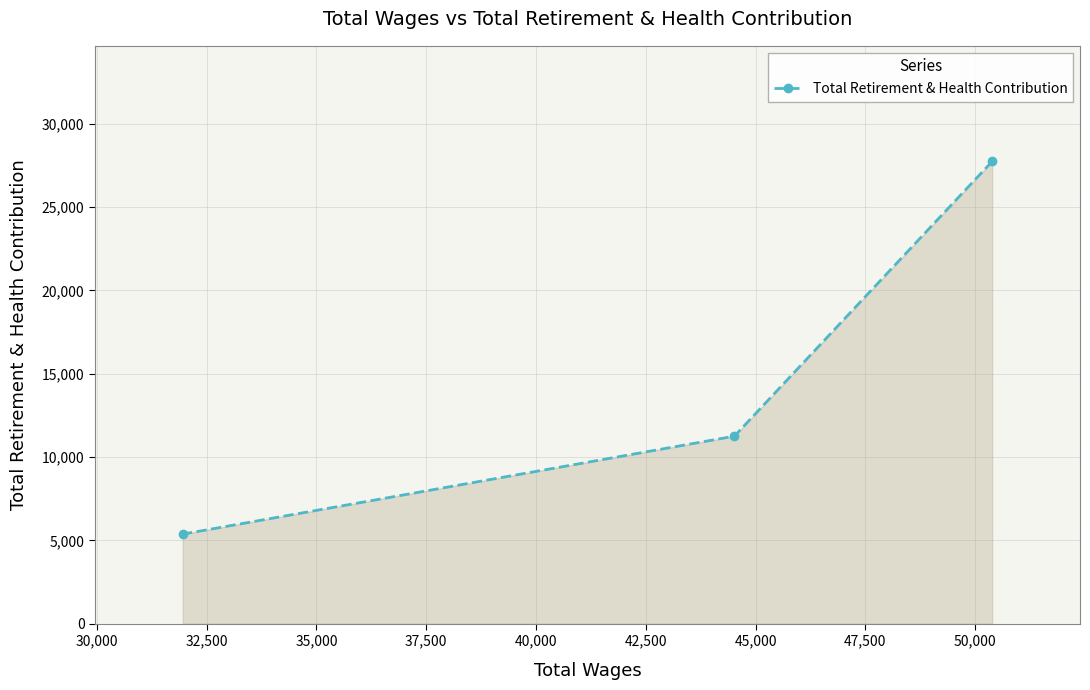

What is the difference between the maximum and minimum values?

22360